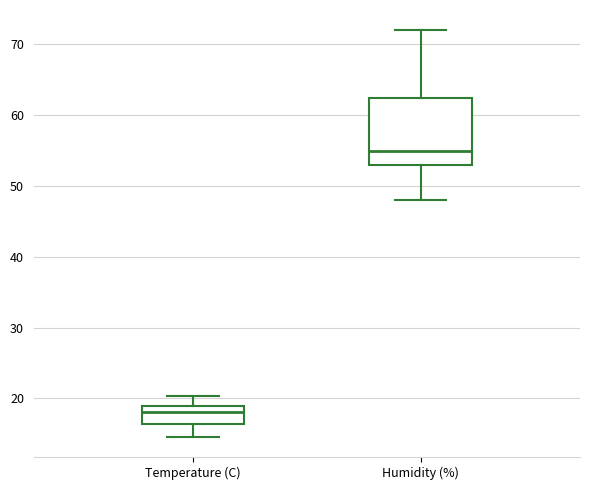

Where is the upper edge of the box for Humidity (%) on the y-axis? The values are not printed on the chart, so give them approximately, as read against the axis.

63